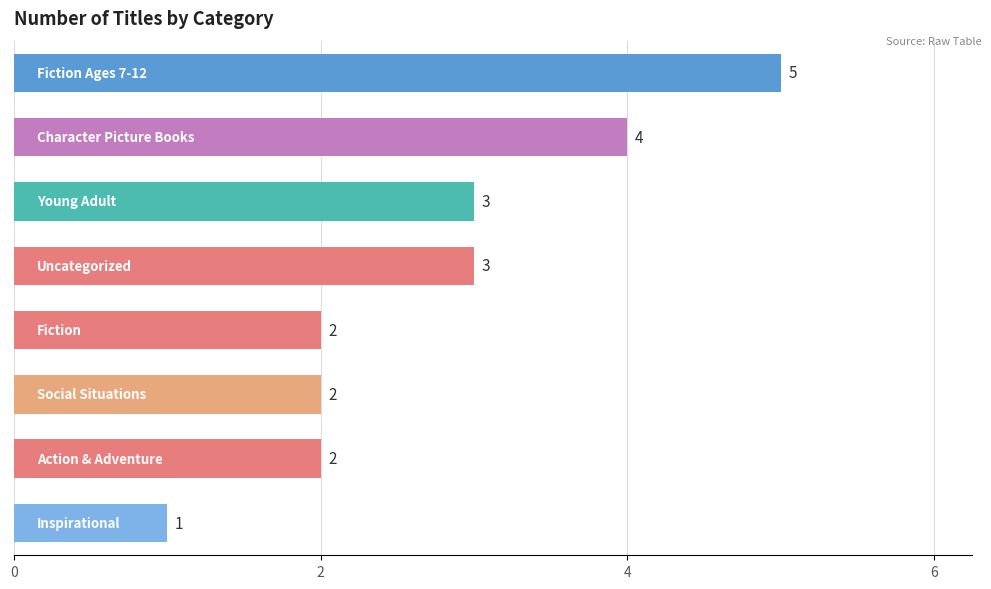

What is the difference between the maximum and minimum values?

4